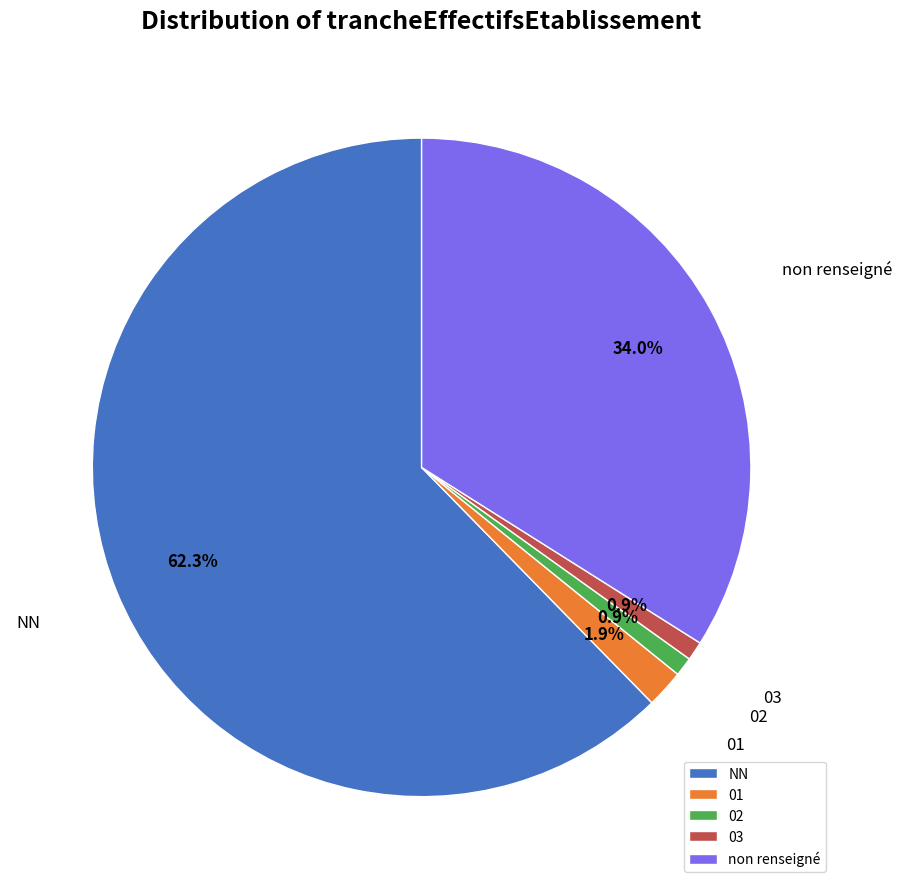

What is the largest slice in the pie chart?

NN